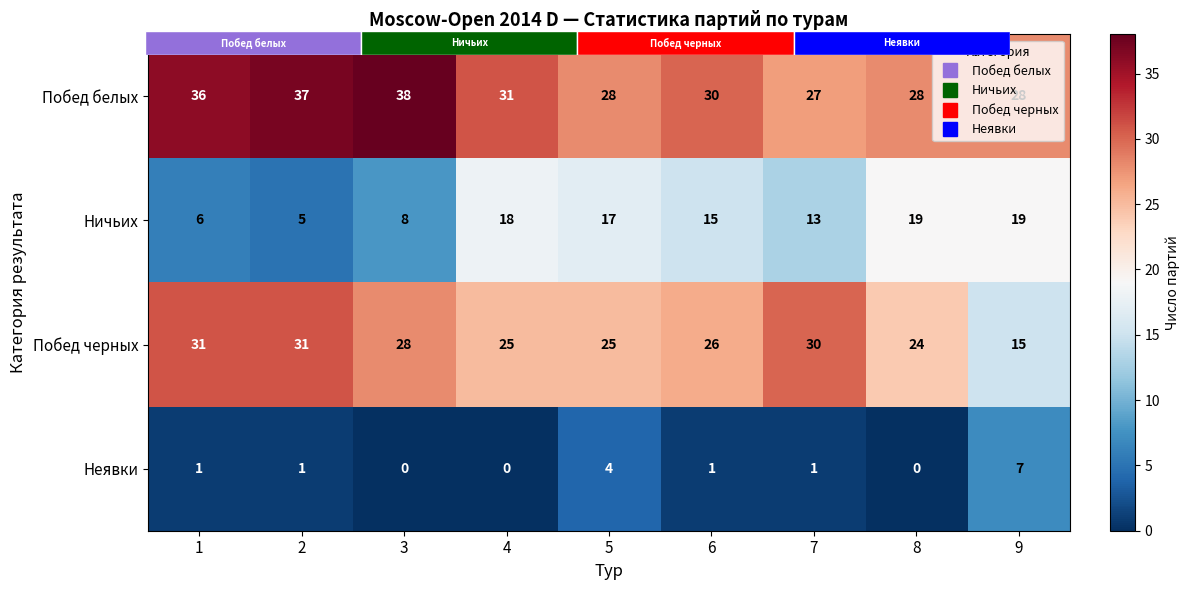

Which series changed the most between 6 and 7?

Побед черных